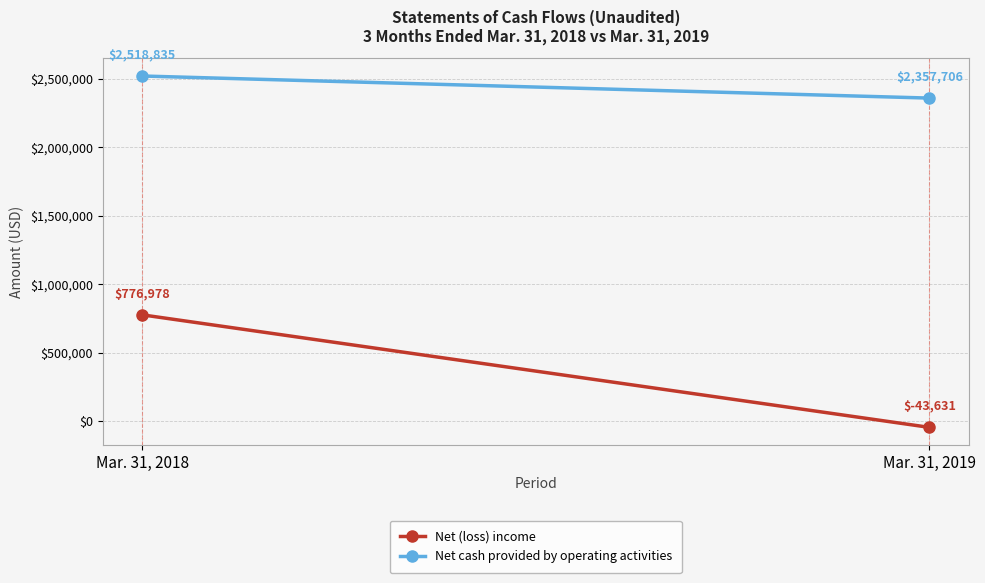

How many Net cash provided by operating activities values are between 2357706 and 2518835?

2